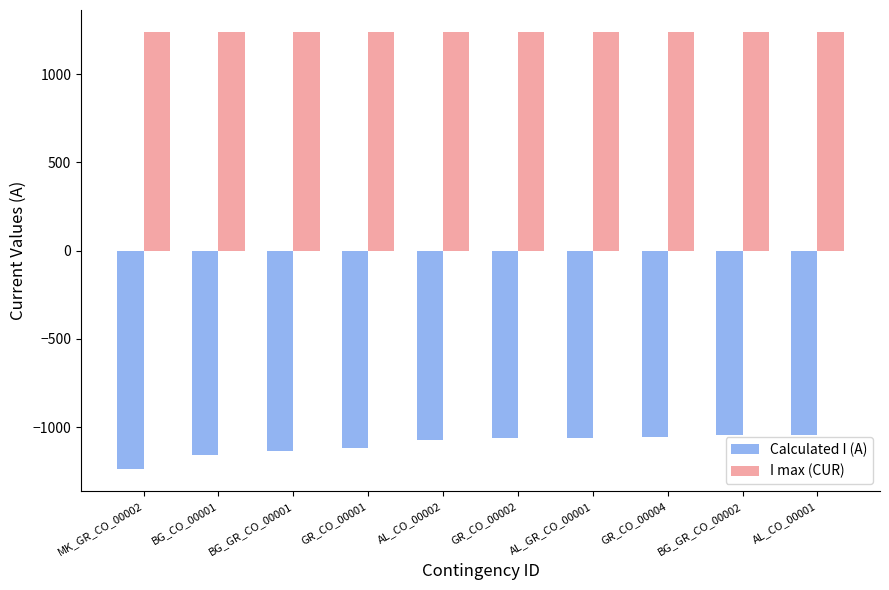

At how many categories does at least one series exceed 300?

10